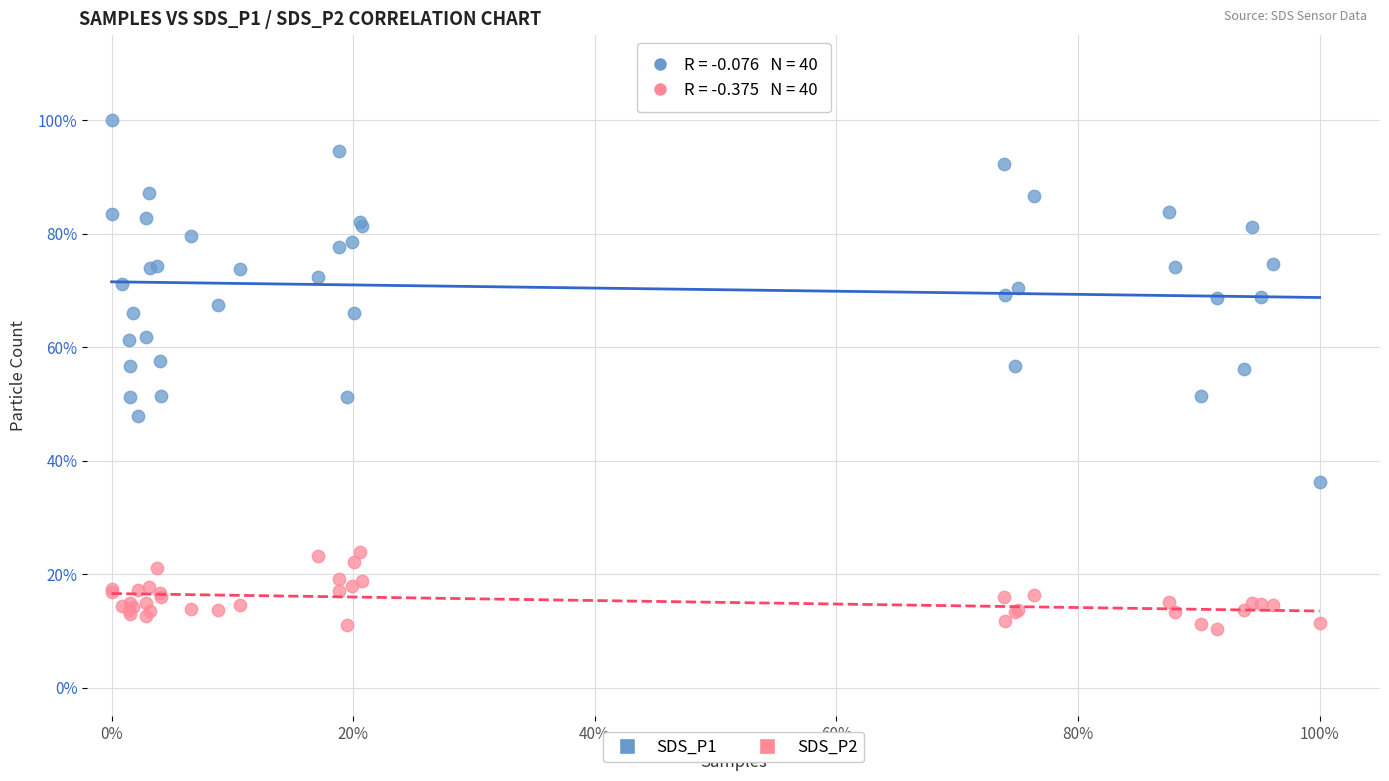

Which series has the largest Y range (max minus min)?

SDS_P1